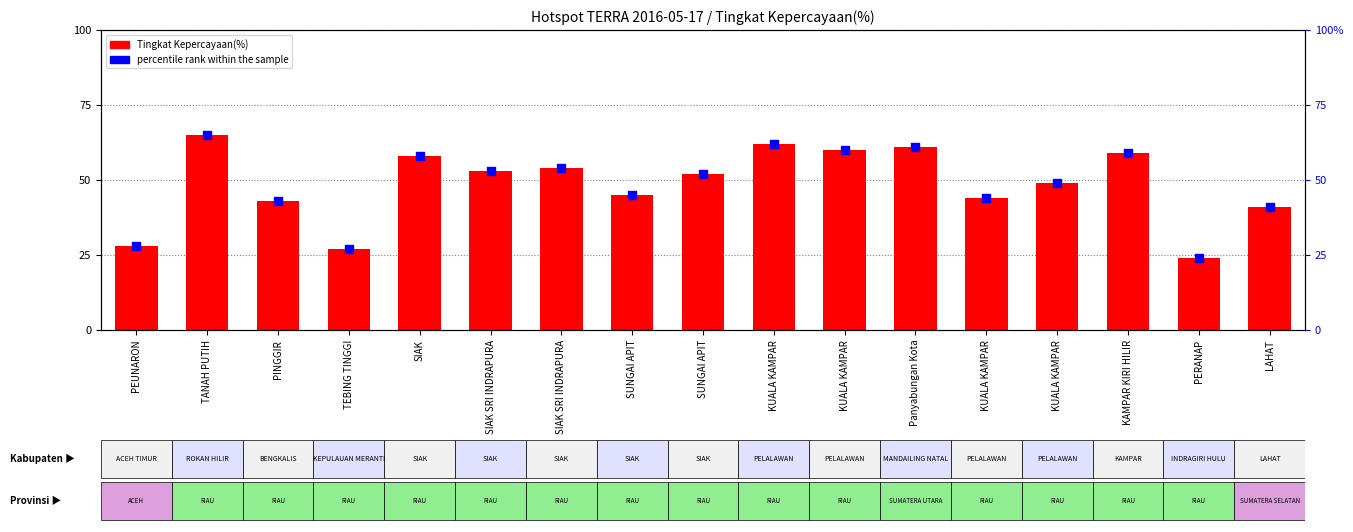

Which series contains the lowest Y value?

Tingkat Kepercayaan(%)